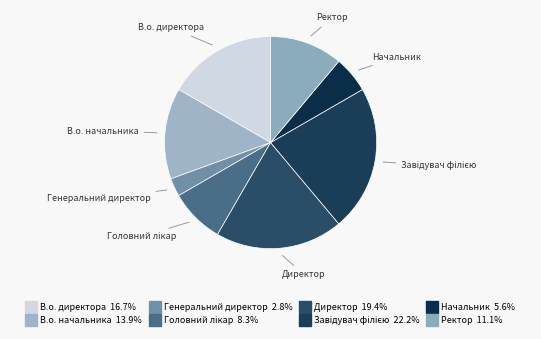

How many segments does this pie chart have?

8